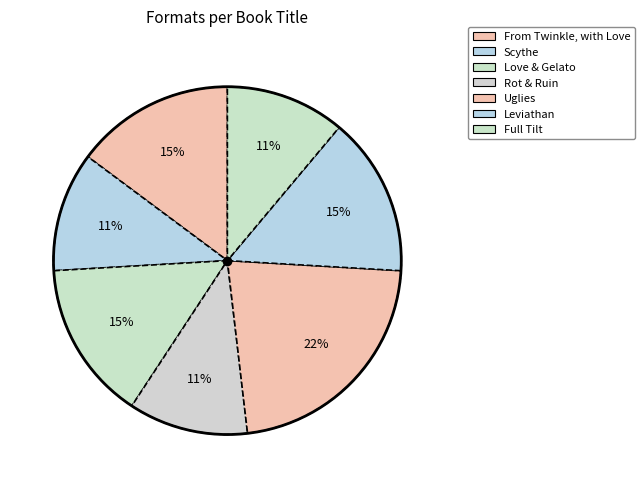

Approximately how many times larger is the value at Love & Gelato compared to Leviathan?

1.0